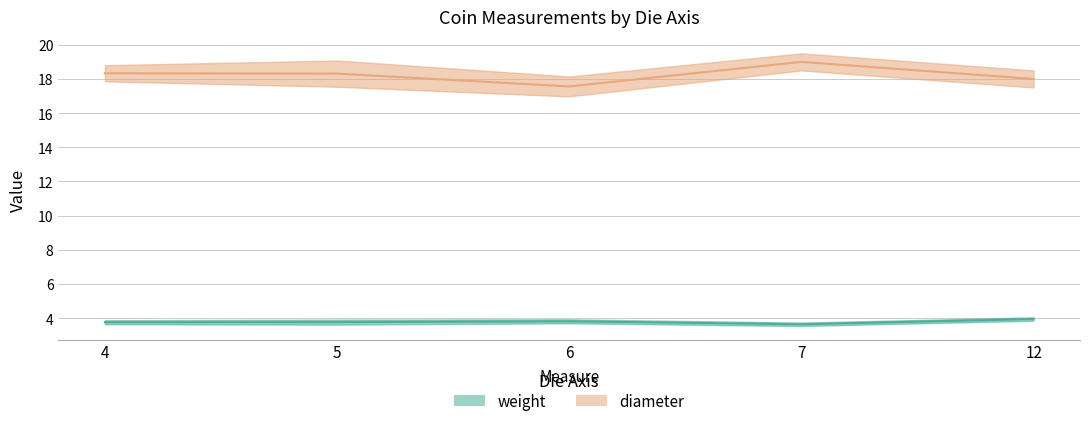

True or false: diameter has more than 1 points higher than both neighbors.

True